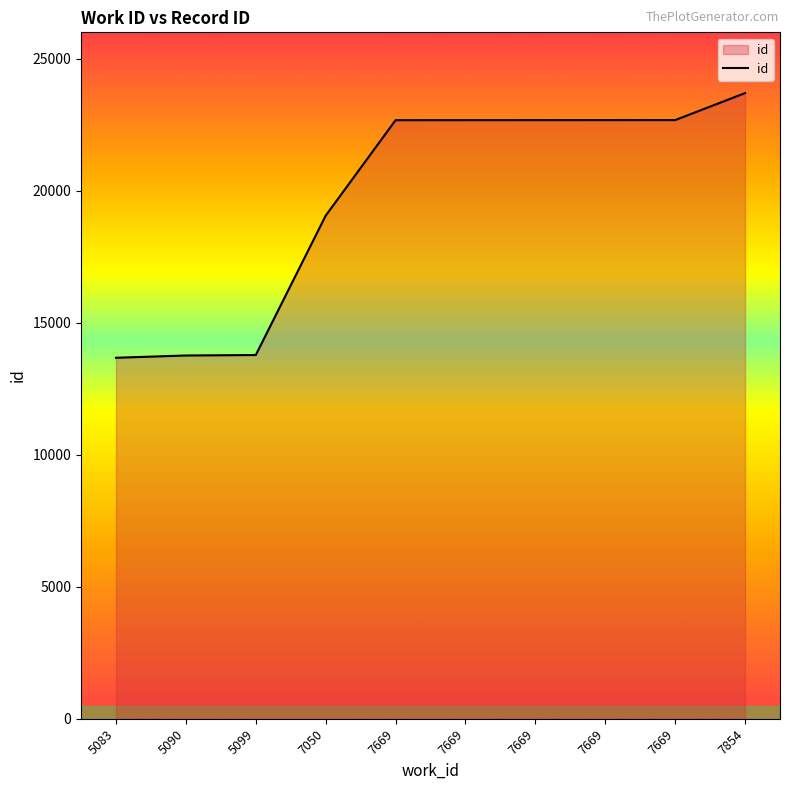

True or false: there are more than 0 points higher than both neighbors.

False